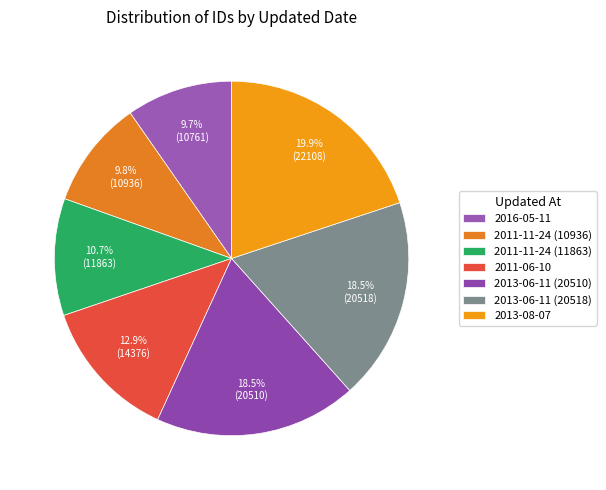

True or false: 2013-06-11 (20510) accounts for 25% of the total.

False